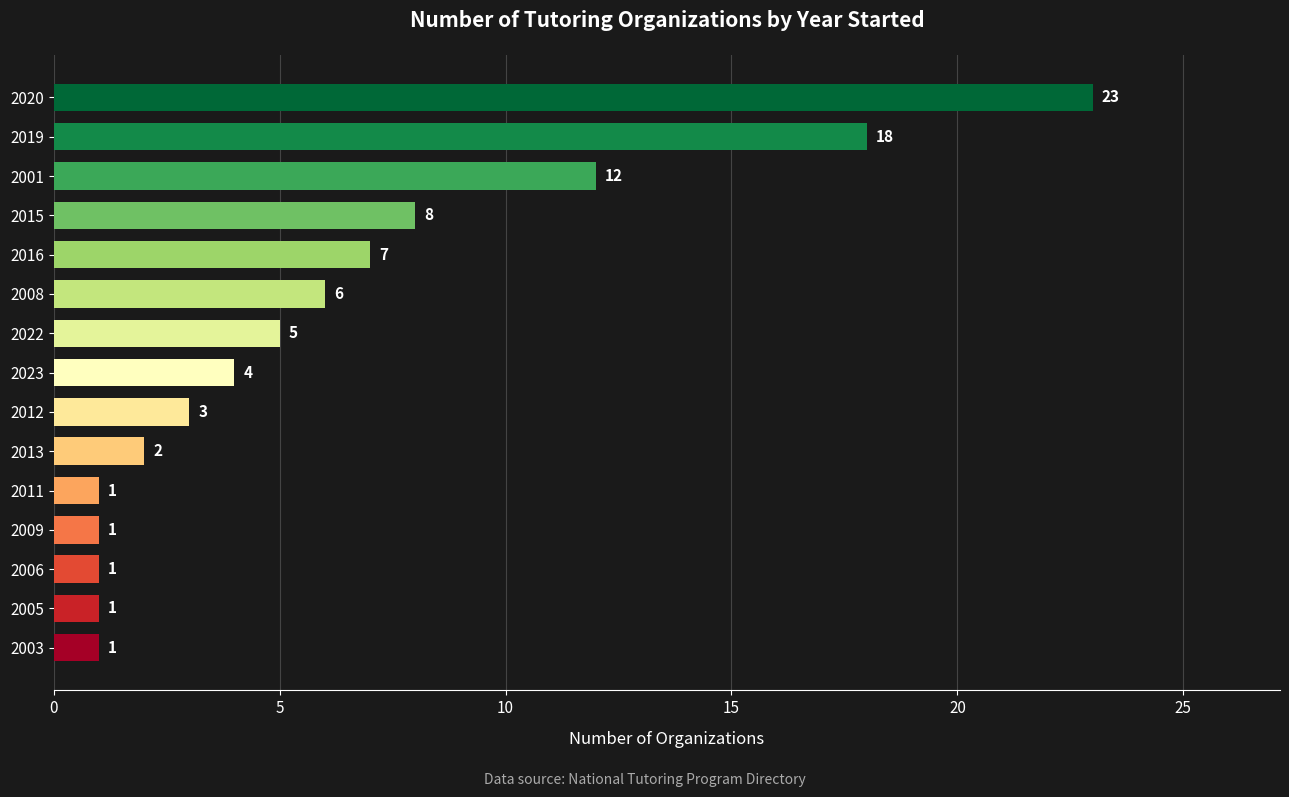

How many bars are there in total?

15